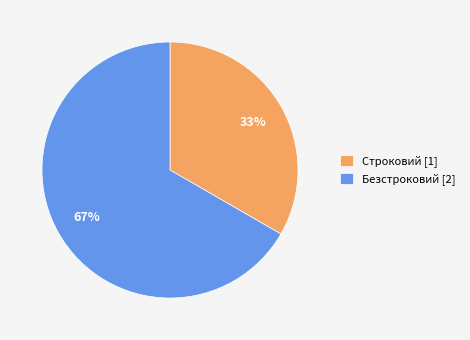

What is the ratio of the value at Безстроковий to the value at Строковий?

2.0